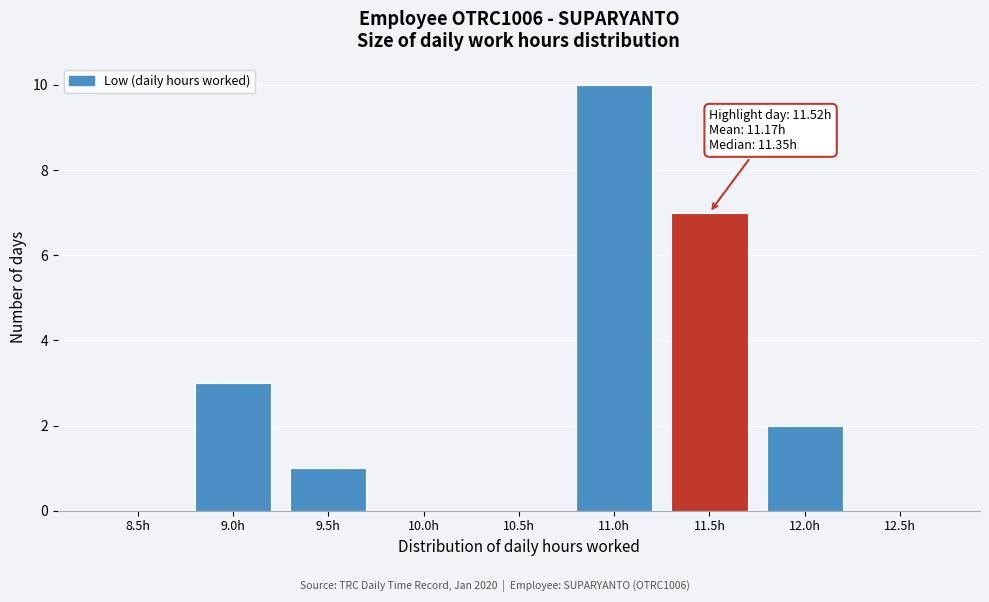

Reading left to right, what are all the values shown in this chart?

8.5h=0	9.0h=3	9.5h=1	10.0h=0	10.5h=0	11.0h=10	11.5h=7	12.0h=2	12.5h=0